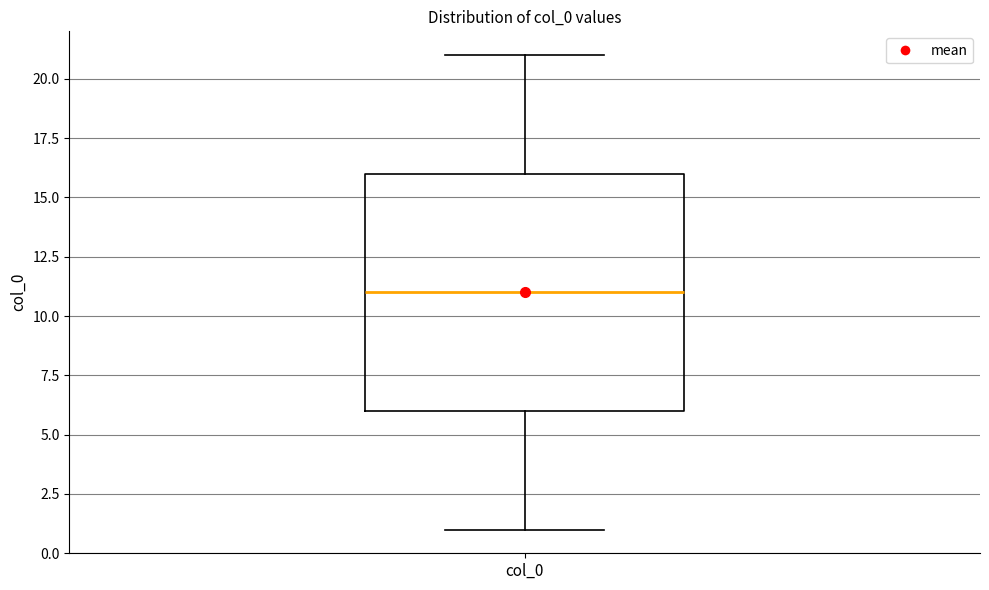

Transcribe this box plot: give where the median line is, the range the box spans, and where the two whiskers end, as read against the y-axis. The values are not printed on the chart, so give them approximately, as read against the axis.

median 11, box 6 to 16, whiskers 1 to 21